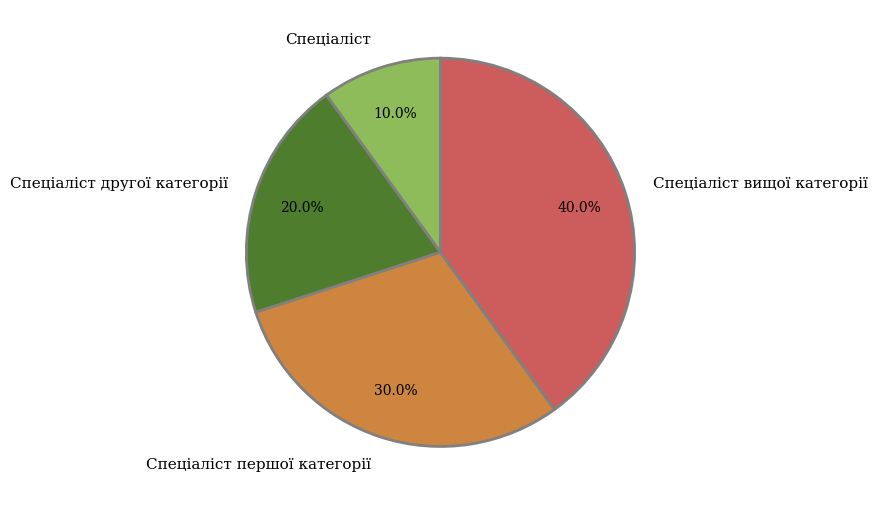

What percentage is NOT represented by Спеціаліст?

90.0%